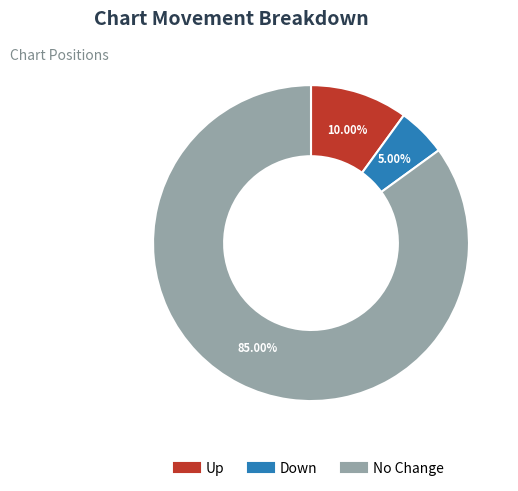

Is there any slice that represents more than half of the pie?

Yes